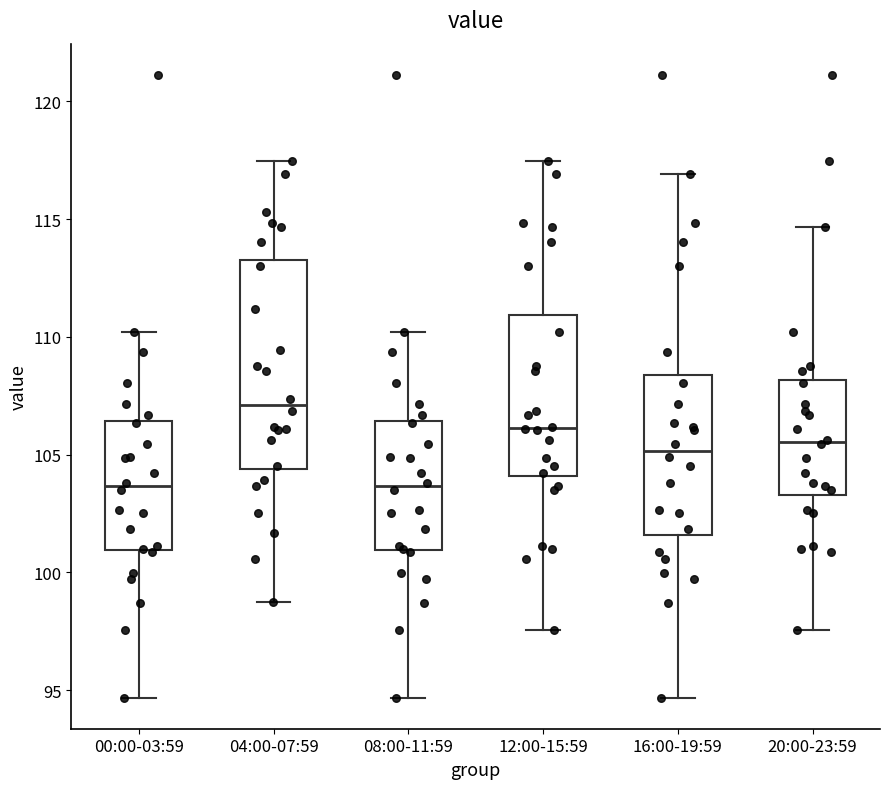

Reading left to right, read every box against the y-axis: the position of its median line, the range the box covers, and the ends of its whiskers. The values are not printed on the chart, so give them approximately, as read against the axis.

00:00-03:59: median 103.5, box 101.0 to 106.5, whiskers 94.5 to 110.0
04:00-07:59: median 107.0, box 104.5 to 113.5, whiskers 99.0 to 117.5
08:00-11:59: median 103.5, box 101.0 to 106.5, whiskers 94.5 to 110.0
12:00-15:59: median 106.0, box 104.0 to 111.0, whiskers 97.5 to 117.5
16:00-19:59: median 105.0, box 101.5 to 108.5, whiskers 94.5 to 117.0
20:00-23:59: median 105.5, box 103.5 to 108.0, whiskers 97.5 to 114.5